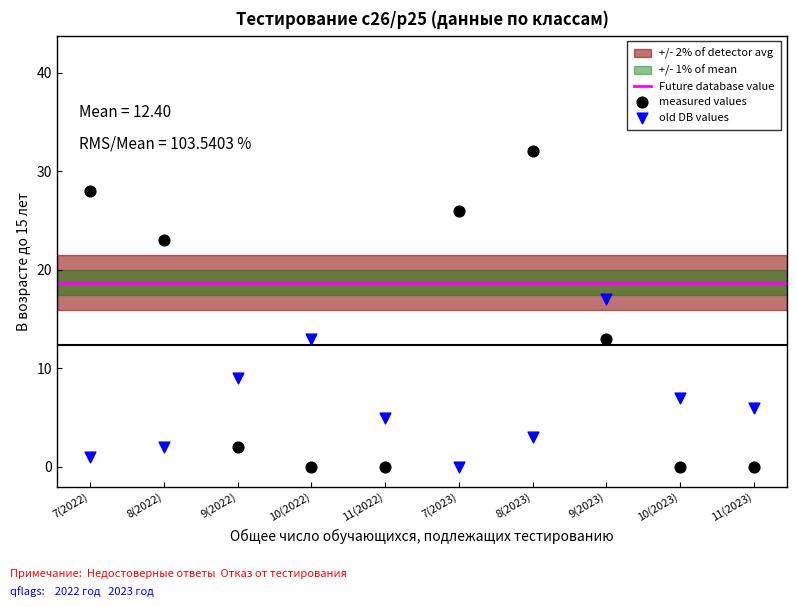

Which series reaches the maximum Y coordinate?

measured values